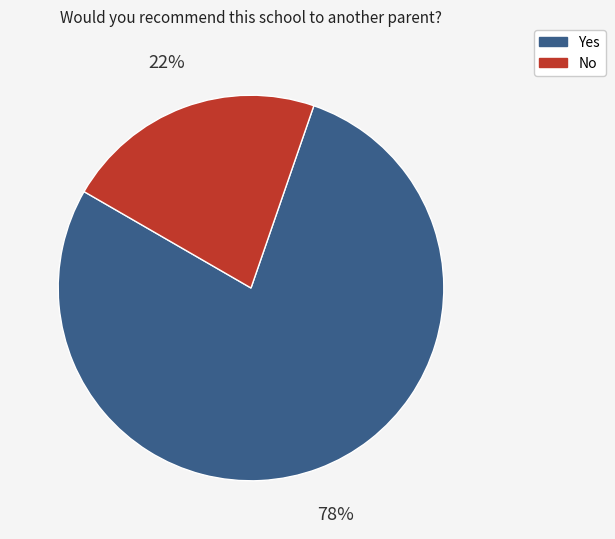

Which slice is the smallest?

No